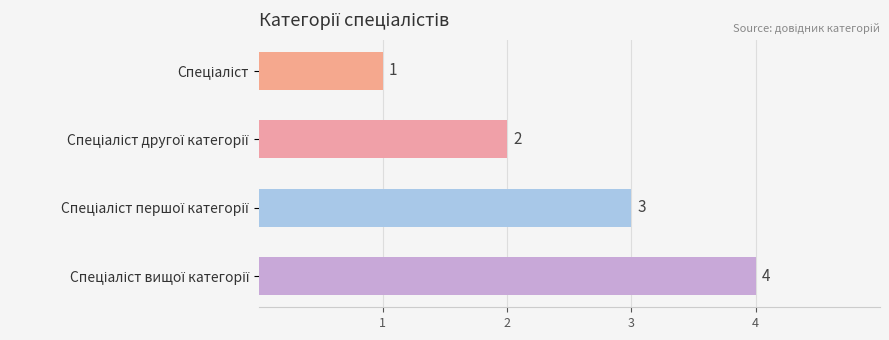

What is the difference between the maximum and minimum values?

3